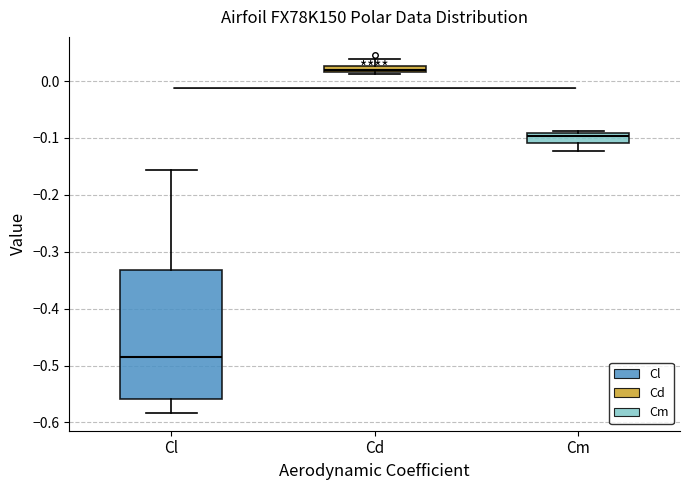

Where does the upper whisker of the box for Cl end on the y-axis? The values are not printed on the chart, so give them approximately, as read against the axis.

-0.16